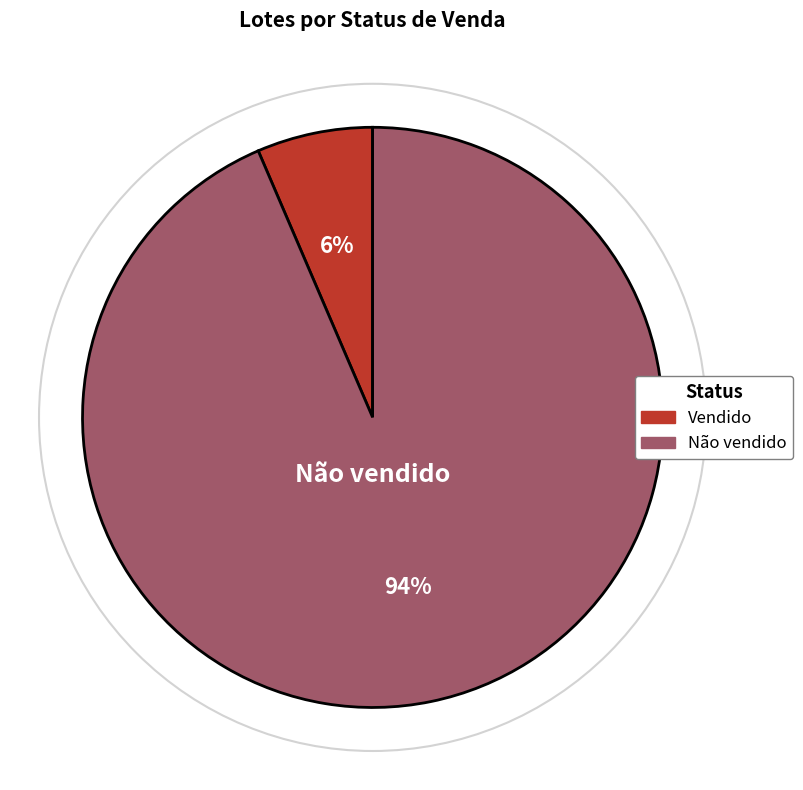

What is the largest slice in the pie chart?

Não vendido